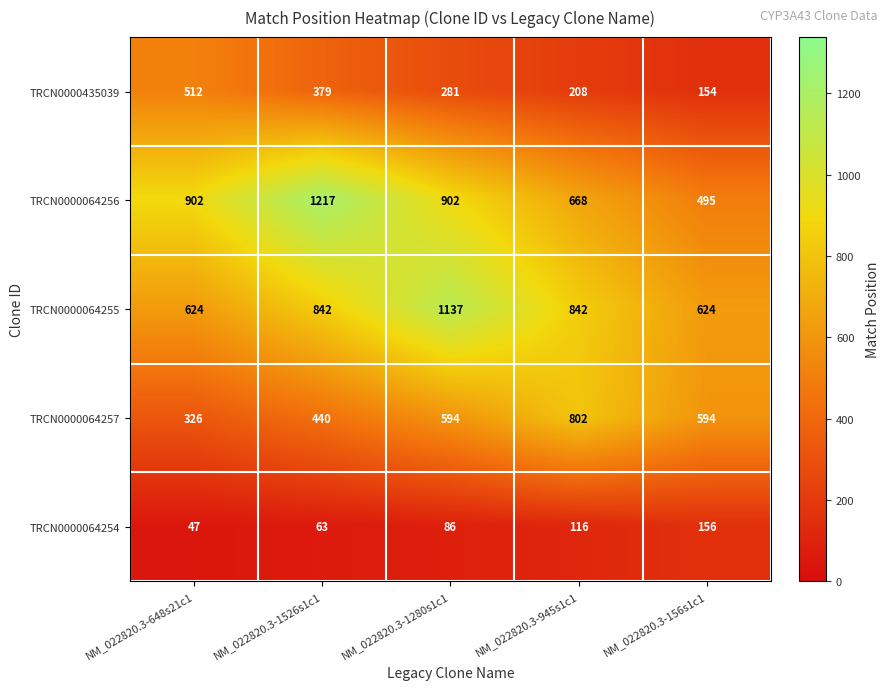

What value does the TRCN0000064256 series have at NM_022820.3-156s1c1, to the nearest 100?

500